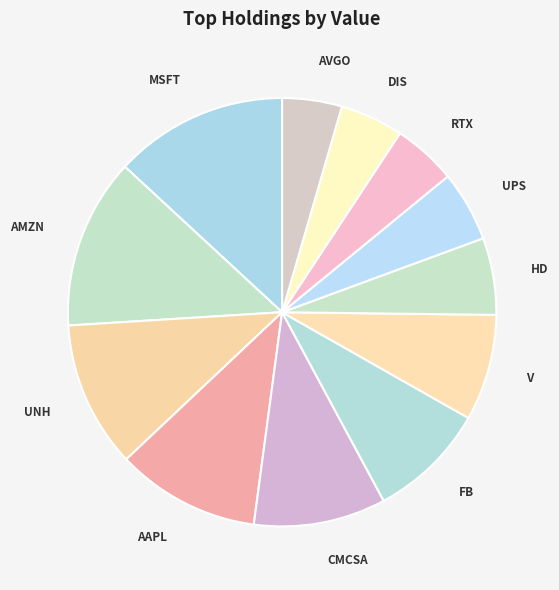

How many slices are in this pie chart?

12